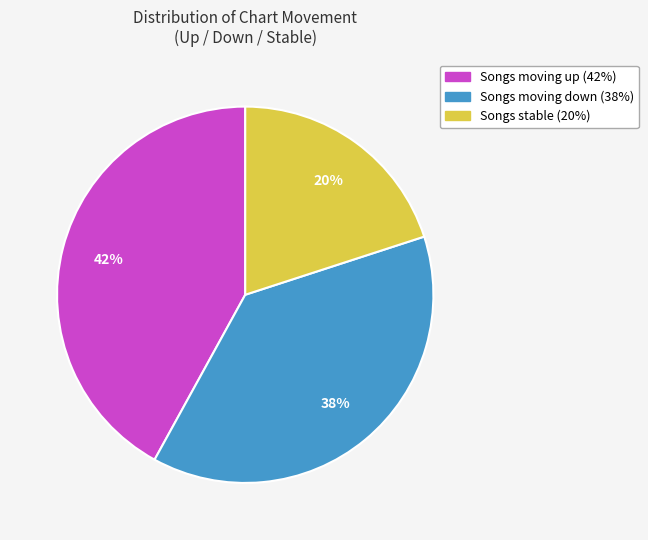

To the nearest percent, what is the average slice percentage?

33%